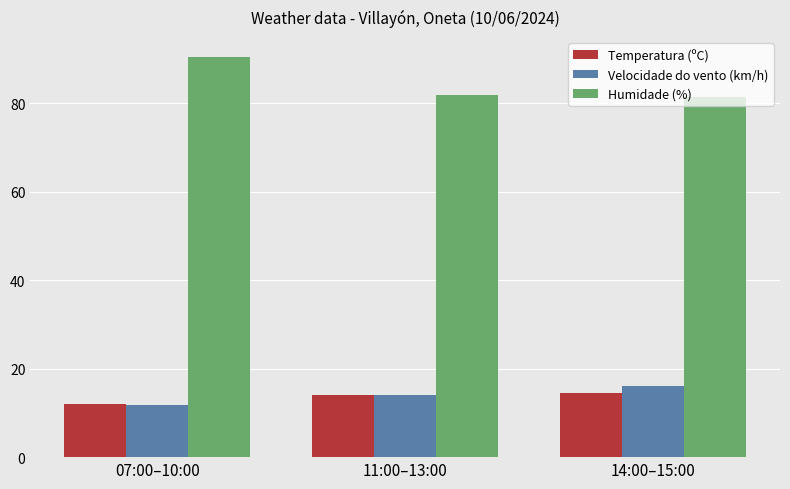

What is the difference between the maximum and minimum values in the Humidade (%) series?

9.0